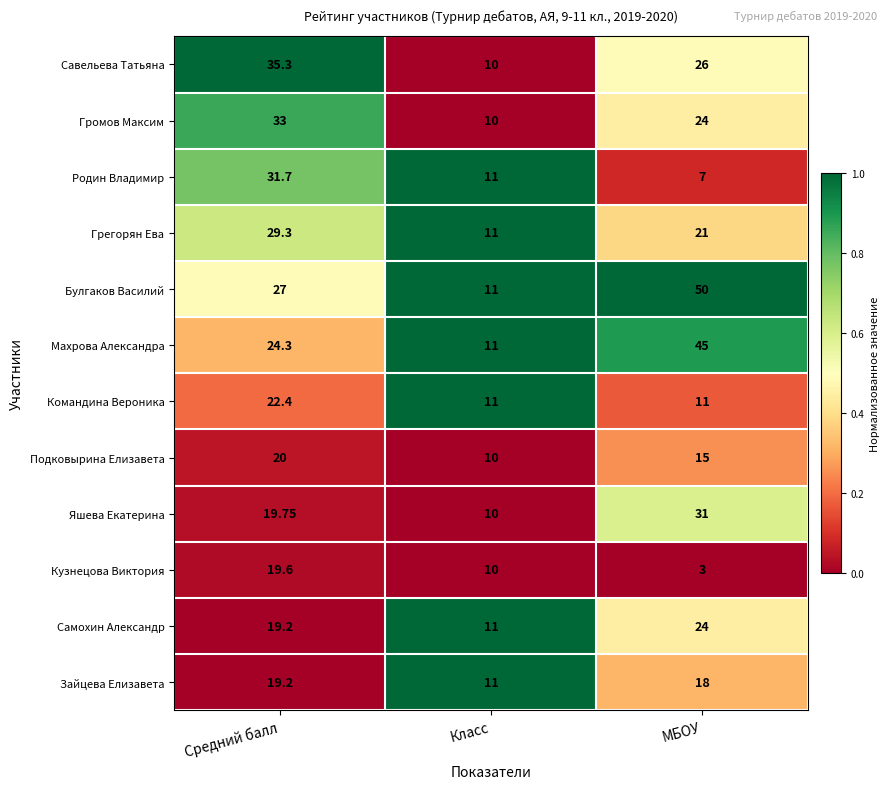

Which series changed the most between Средний балл and Класс?

Савельева Татьяна